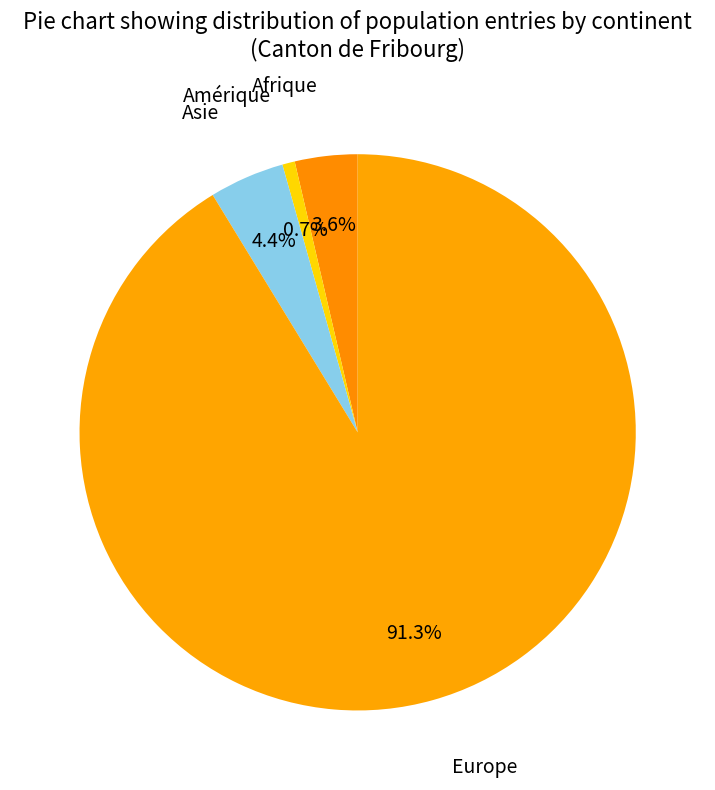

To the nearest percent, what is the combined percentage of Amérique and Afrique?

4%